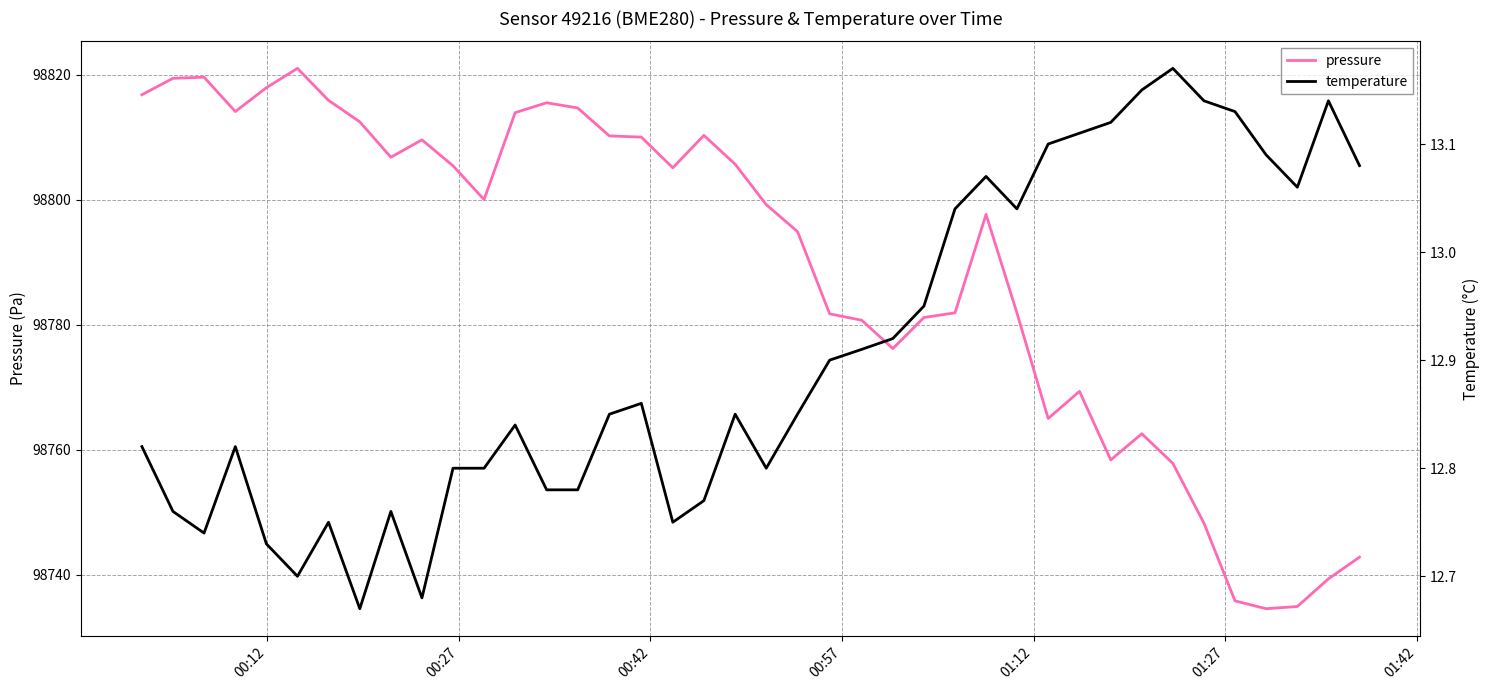

The value of pressure at 38 is 130419.9. True or false?

False